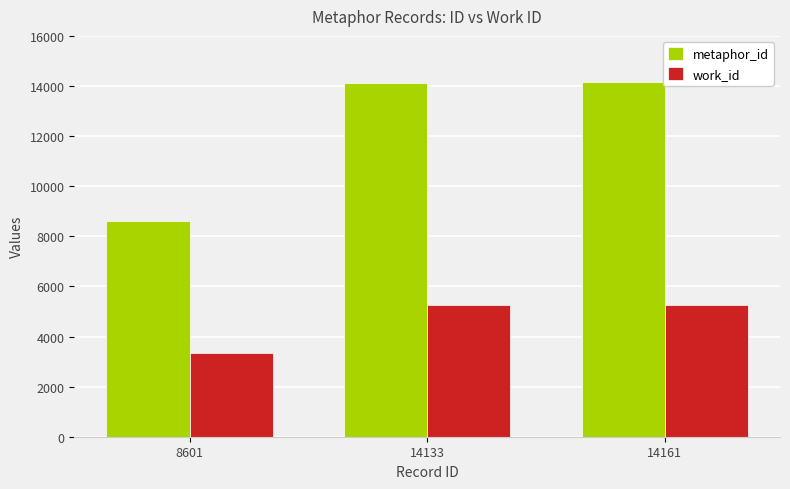

At how many categories does at least one series exceed 4262?

3